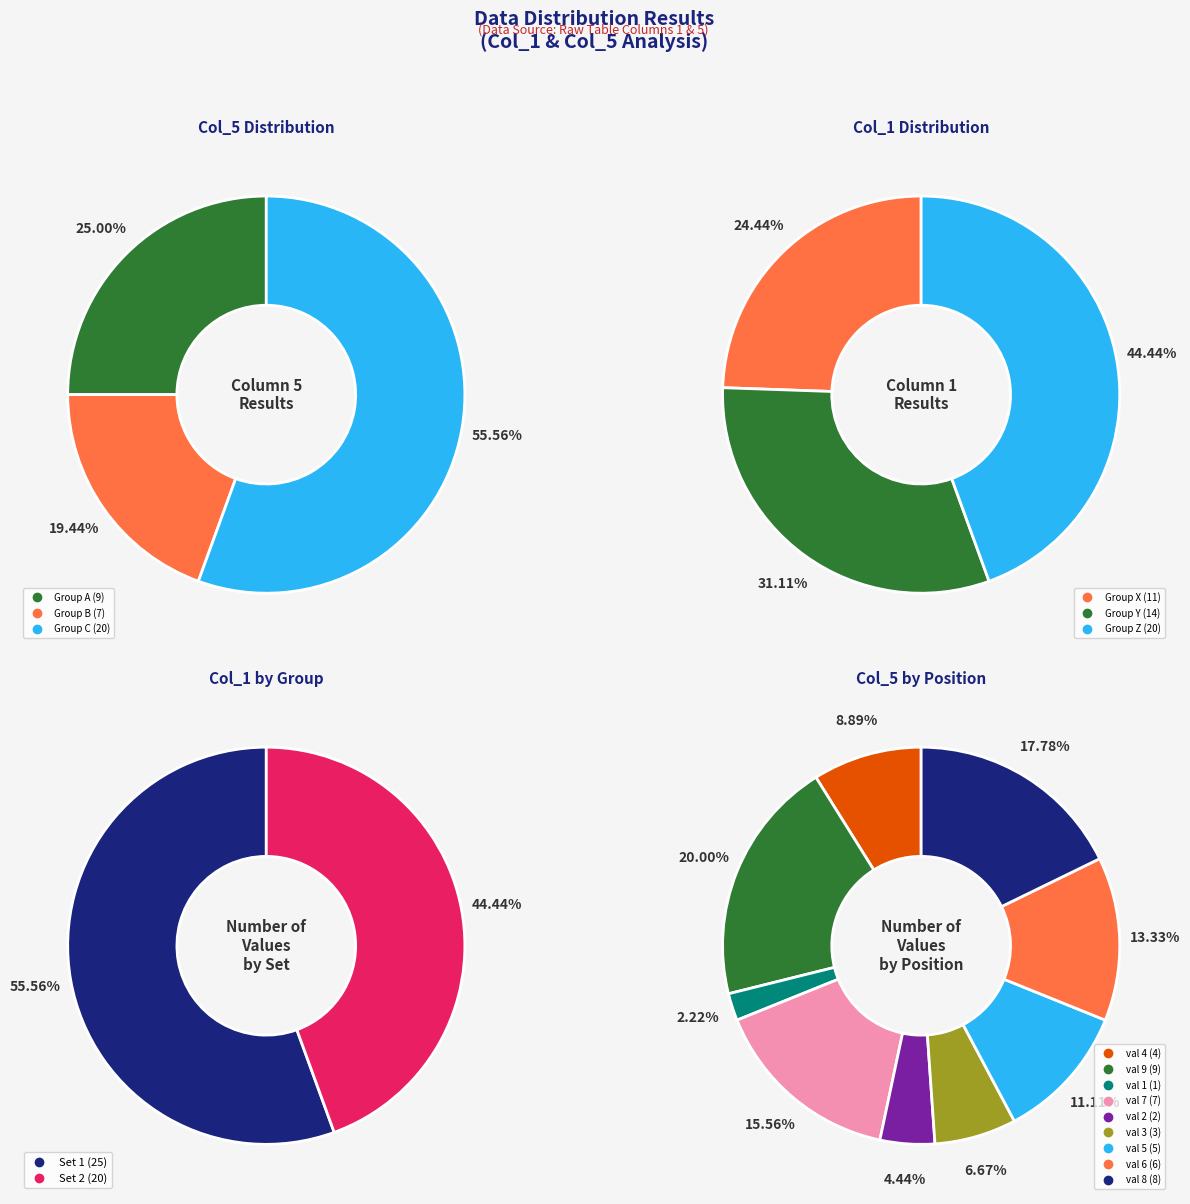

What is the largest slice in the pie chart?

9